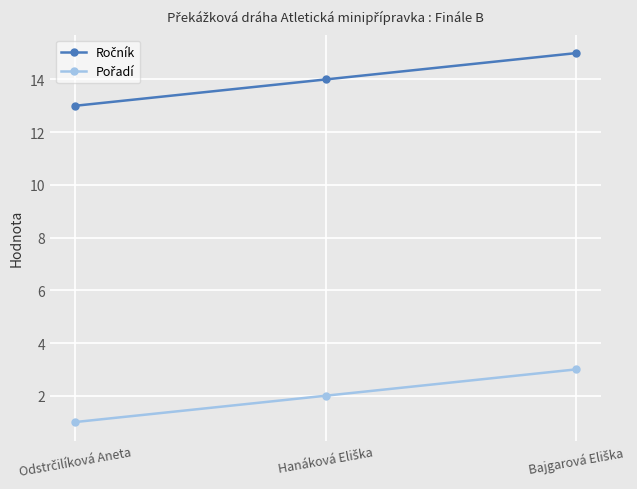

What is the maximum value shown in the chart?

15